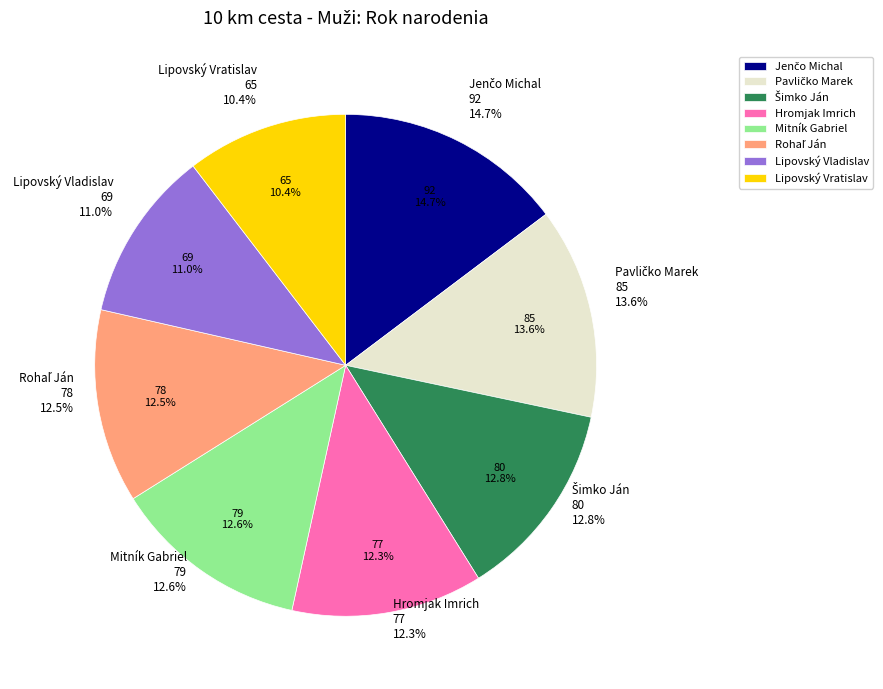

Approximately how many times larger is the value at Lipovský Vladislav compared to Pavličko Marek?

0.8